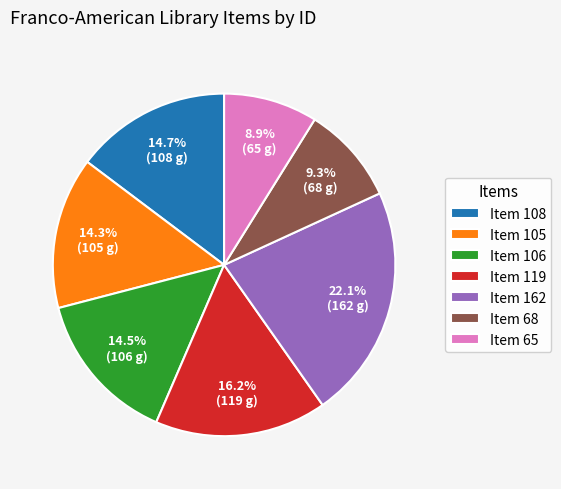

Is there any slice that represents more than half of the pie?

No